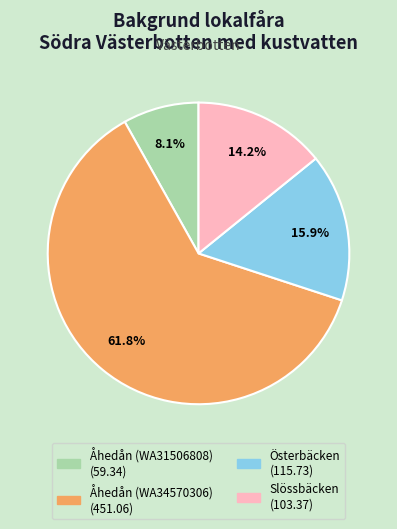

What percentage is the Österbäcken slice, to the nearest percent?

16%